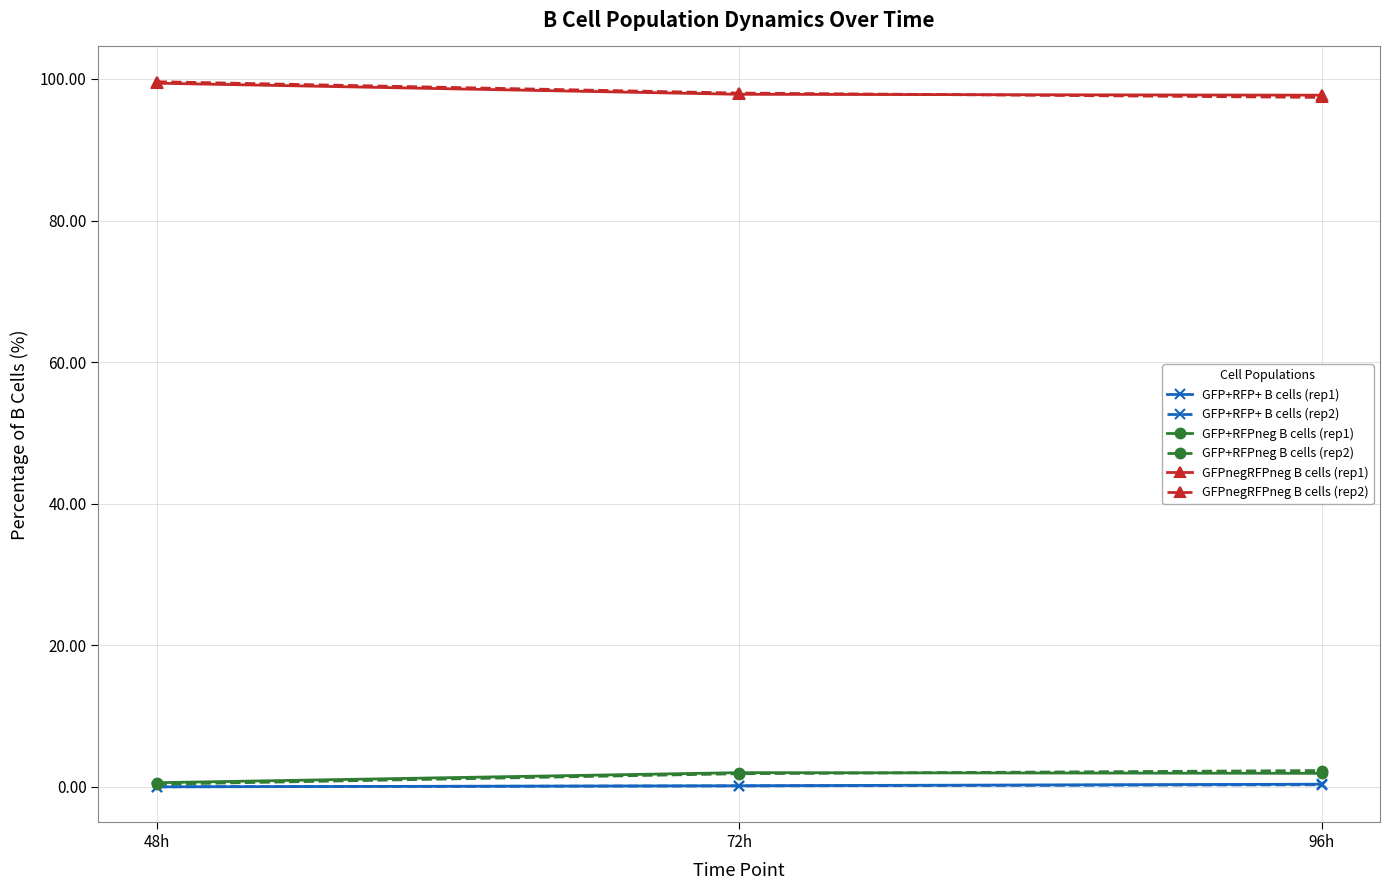

At how many categories does at least one series exceed 21?

3